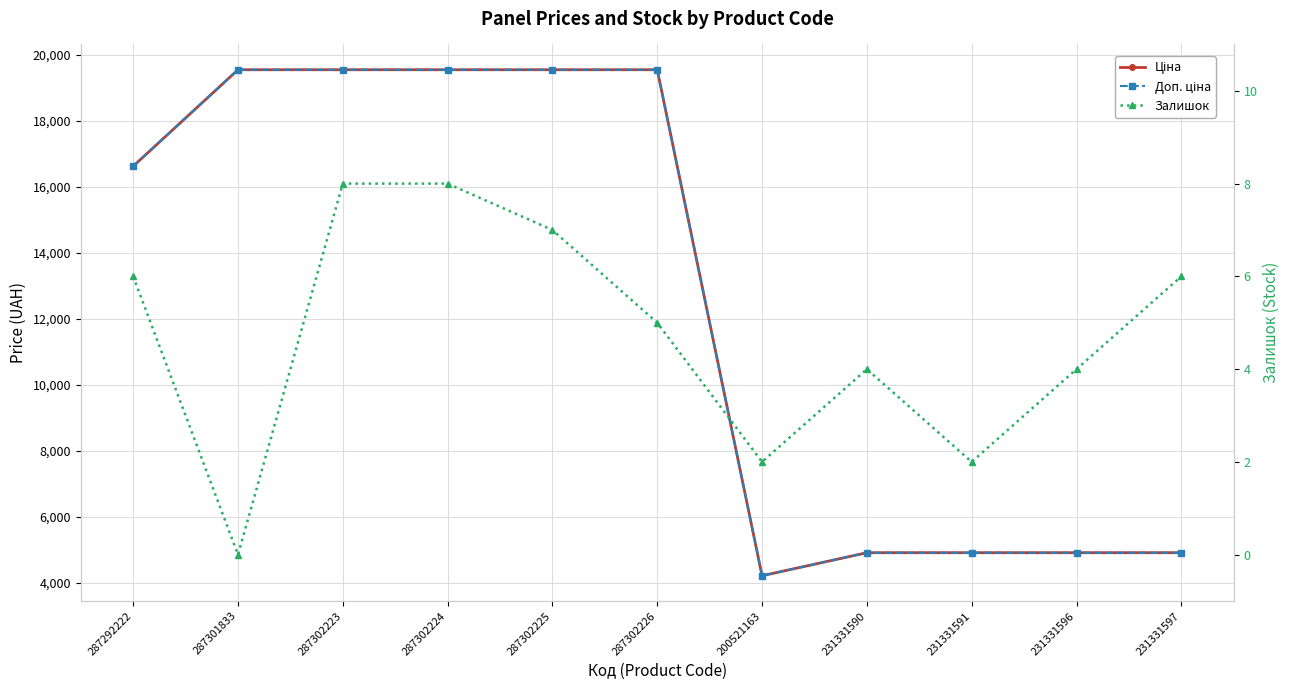

How many lines are shown in the chart?

3